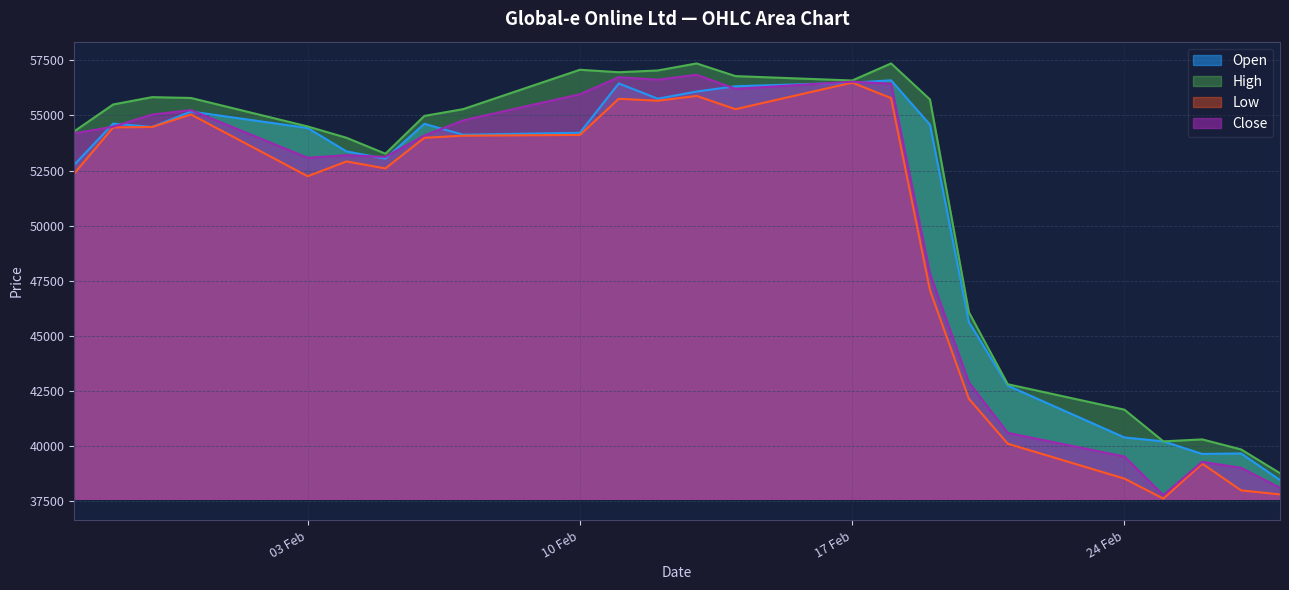

What is the sum of all Close values?

1207647